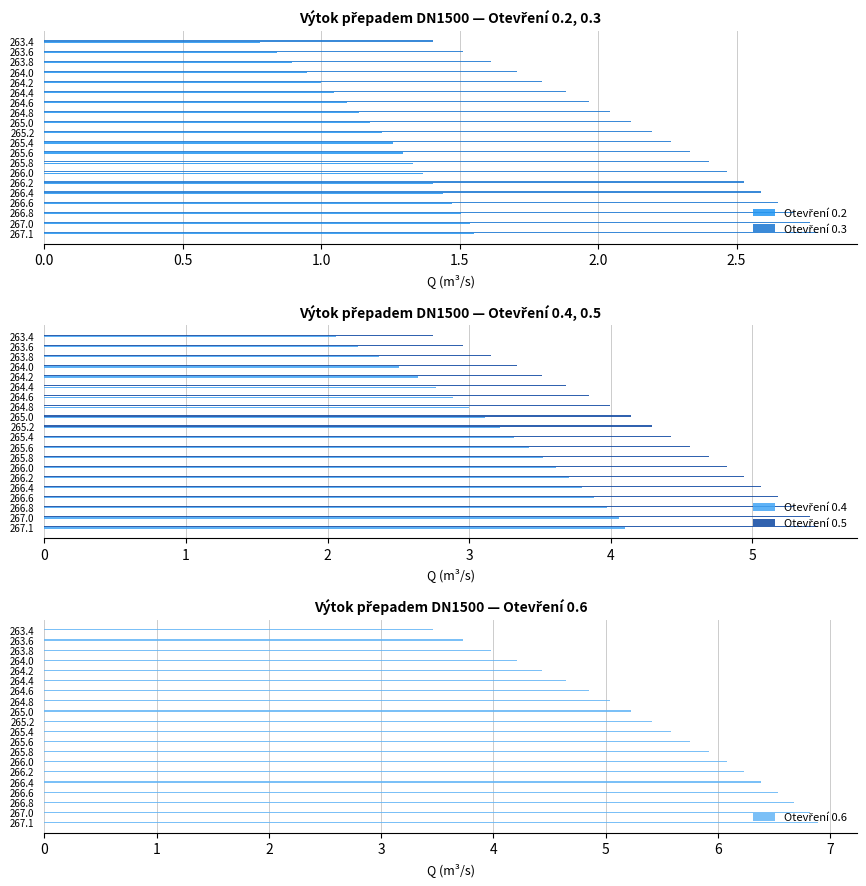

Between 265.0 and 263.6, which is larger?

265.0